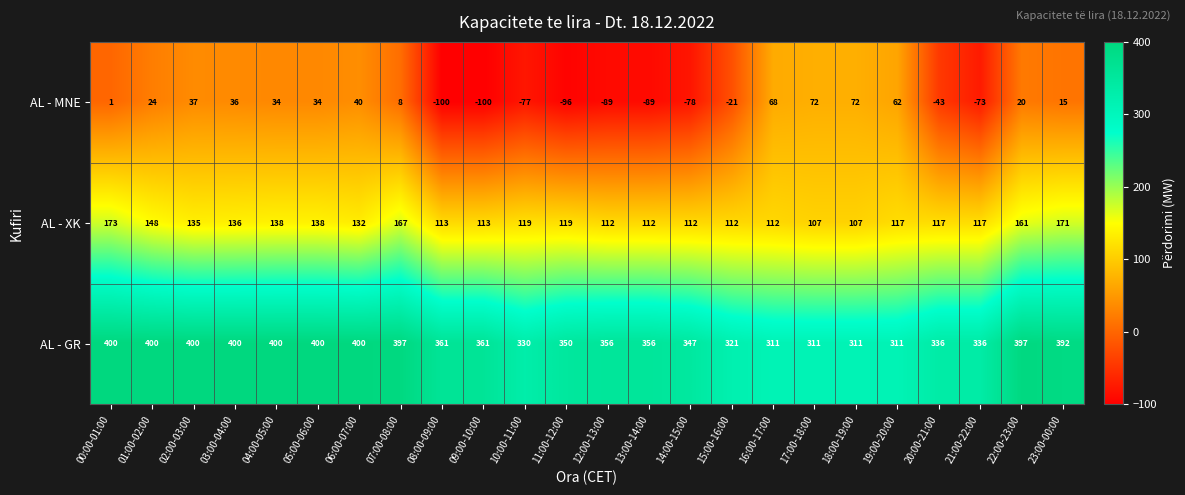

What is the total value across all series at 21:00-22:00?

380